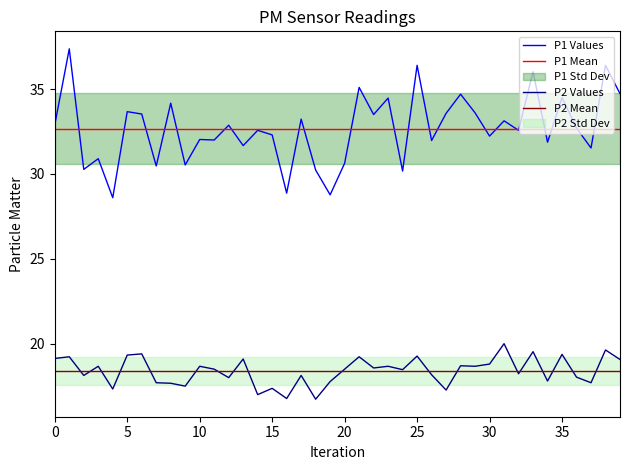

The value of P1 at 10 is 32.0. True or false?

True